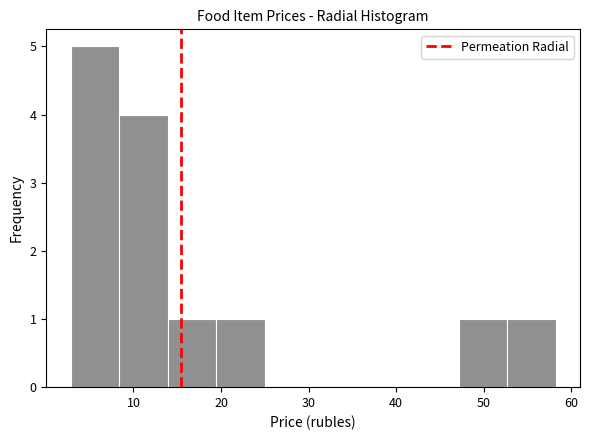

Which range on the x-axis has the tallest bar?

3 to 8